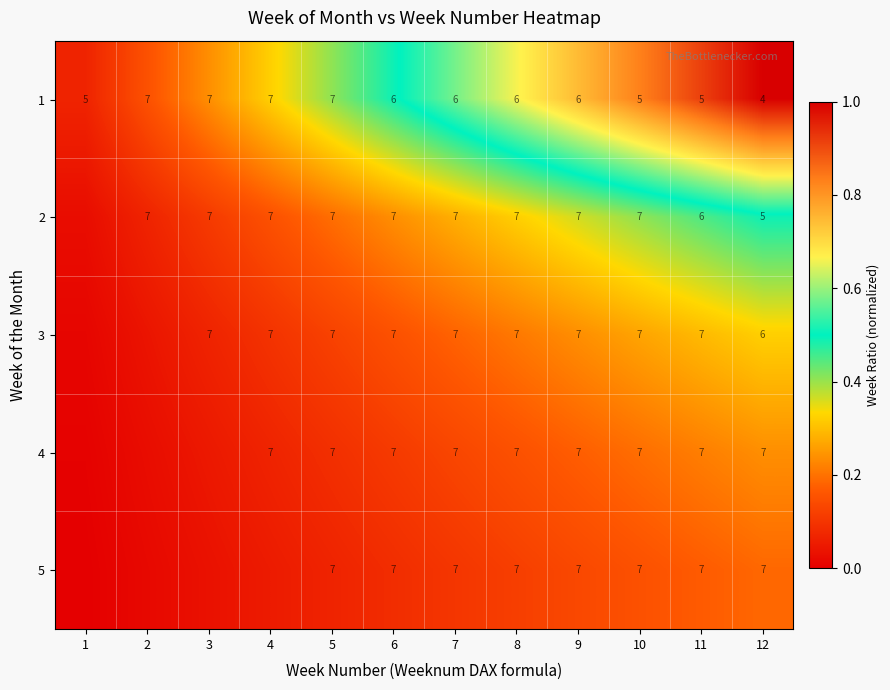

At which category does the chart reach its minimum across all series?

1